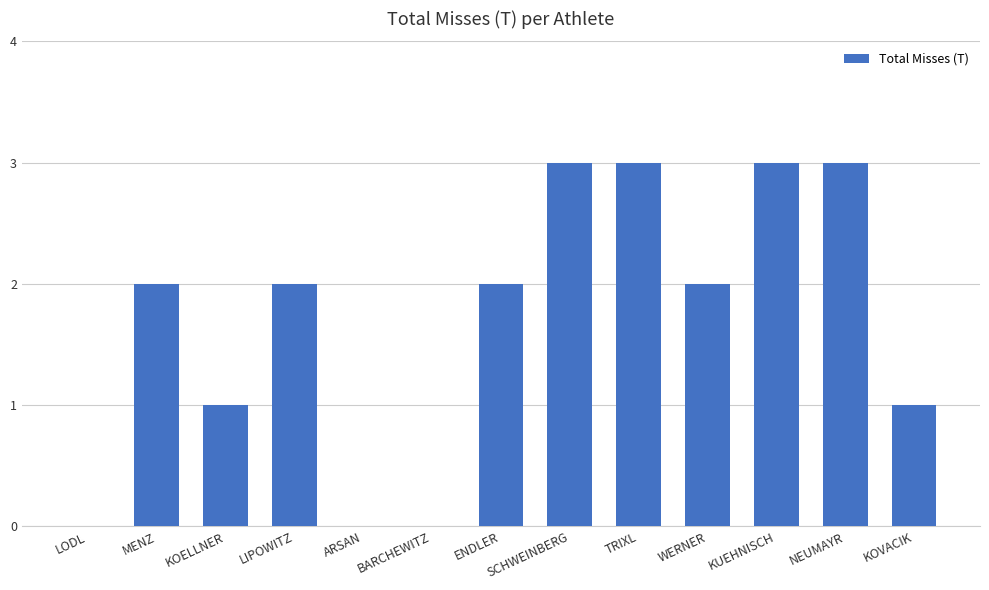

Are the bars horizontal?

No